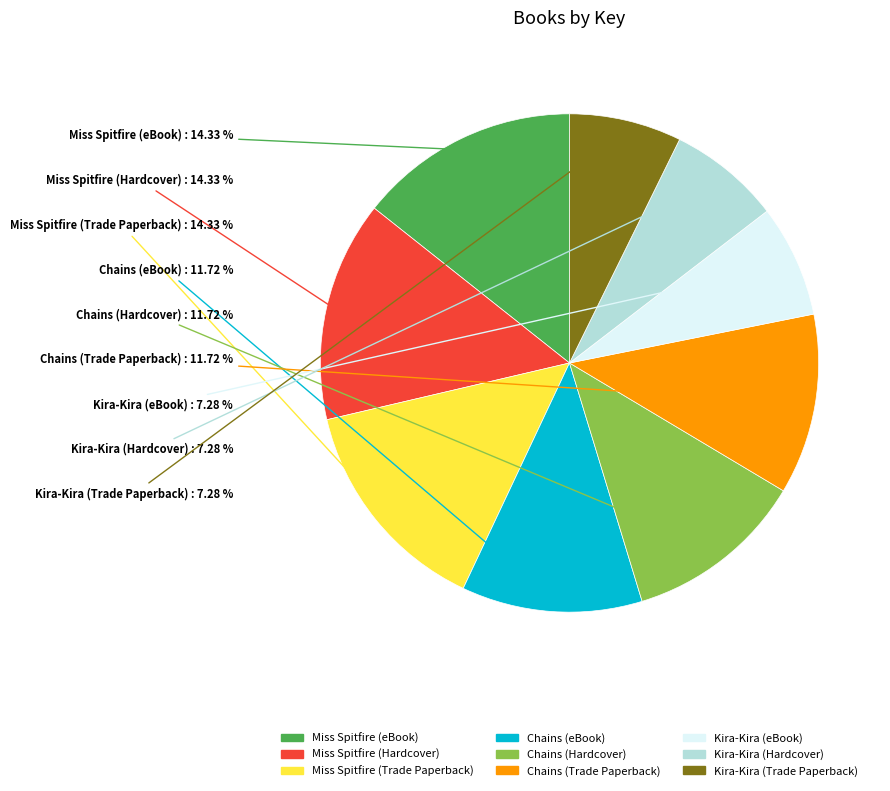

Is there any slice that represents more than half of the pie?

No